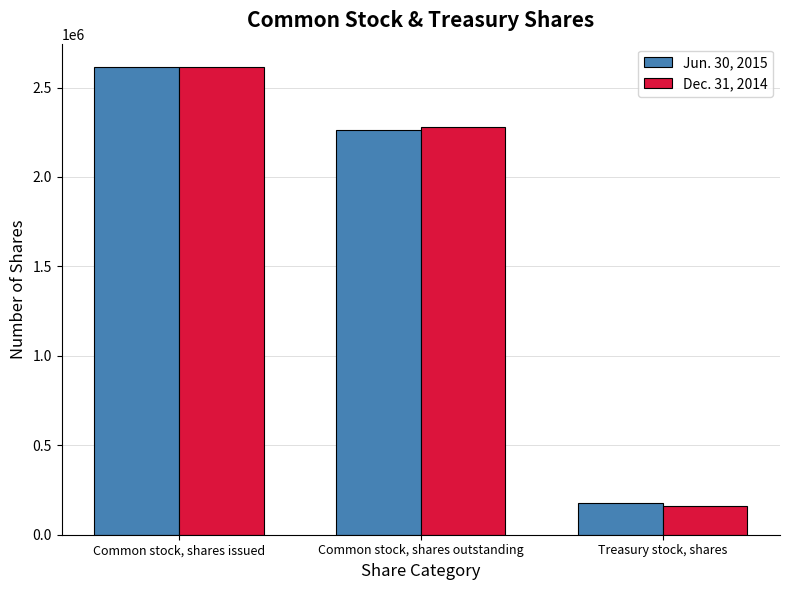

Reading left to right, transcribe all the data shown in this chart.

Jun. 30, 2015: Common stock, shares issued=2614506	Common stock, shares outstanding=2261356	Treasury stock, shares=176297
Dec. 31, 2014: Common stock, shares issued=2614506	Common stock, shares outstanding=2278791	Treasury stock, shares=158862